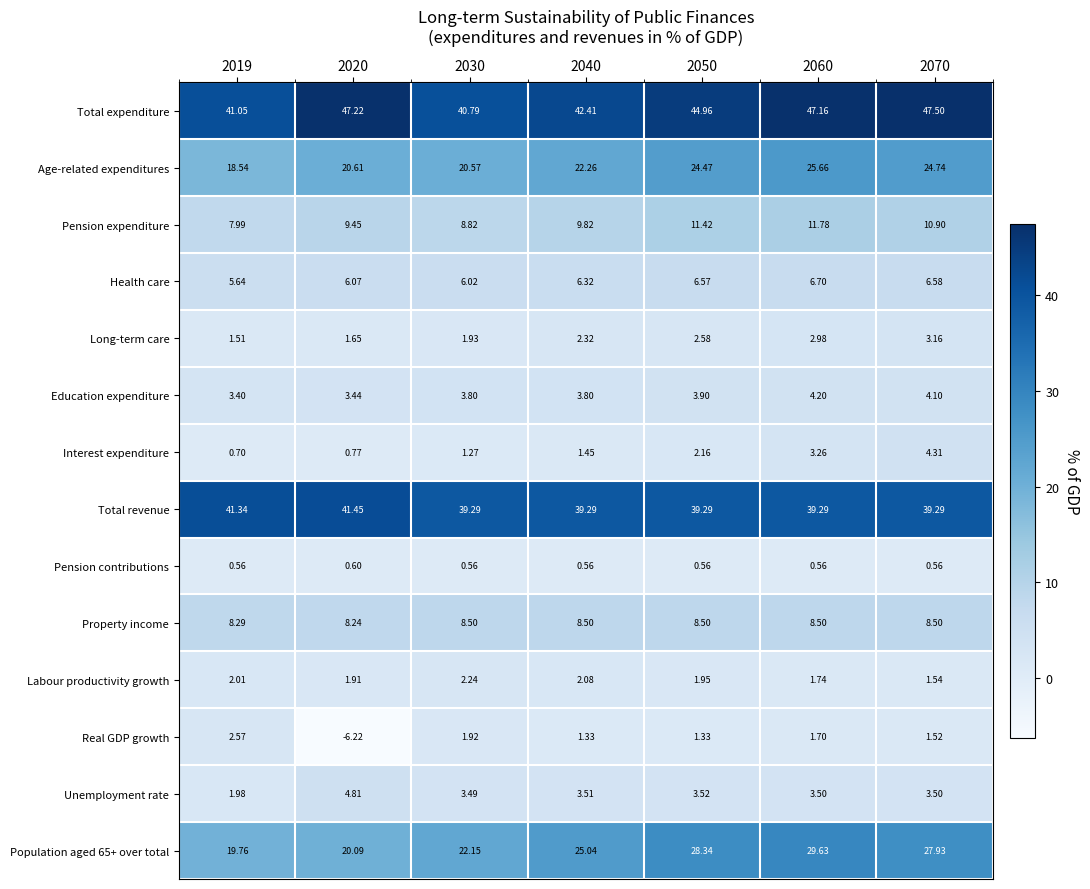

Is the value of Real GDP growth at 2060 greater than the value of Age-related expenditures at 2070?

No